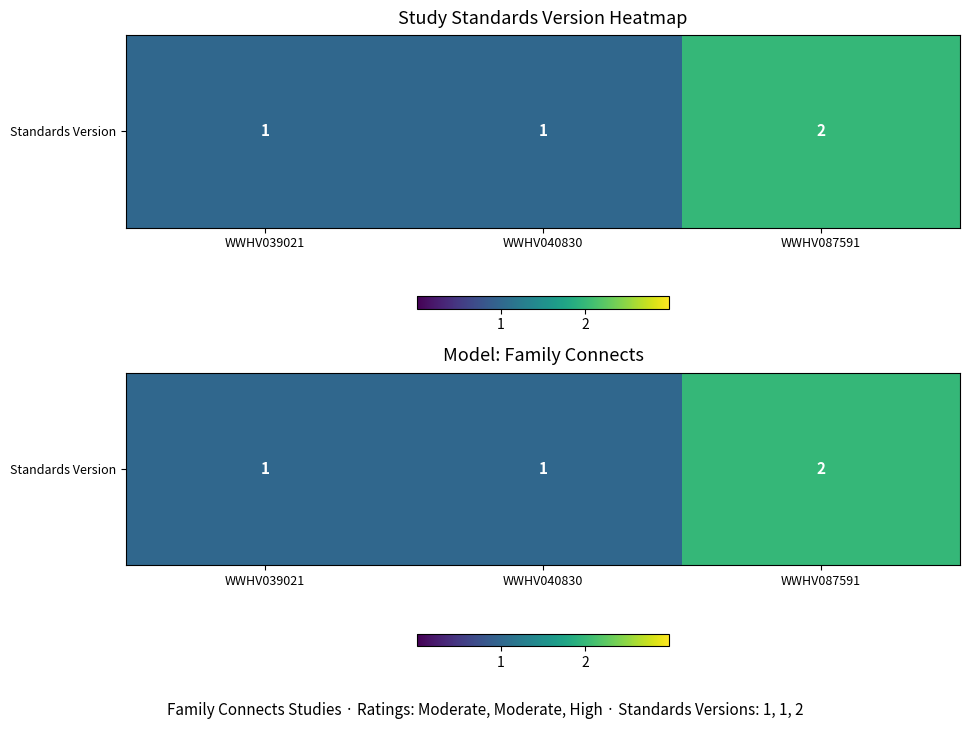

What is the difference between the maximum and minimum values?

1